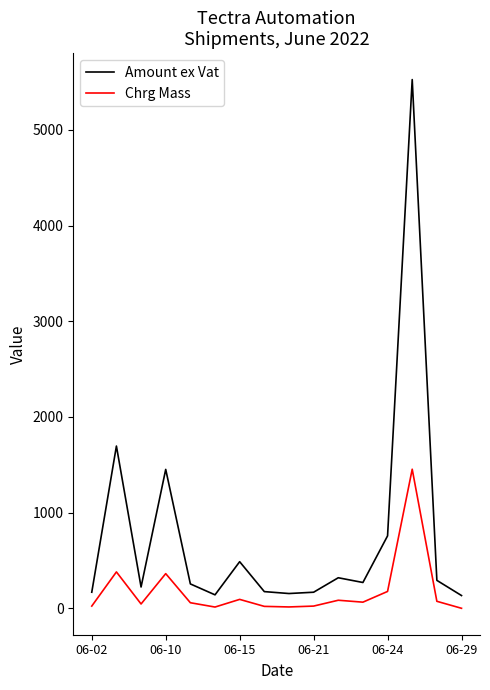

Which series has the widest spread of values?

Amount ex Vat